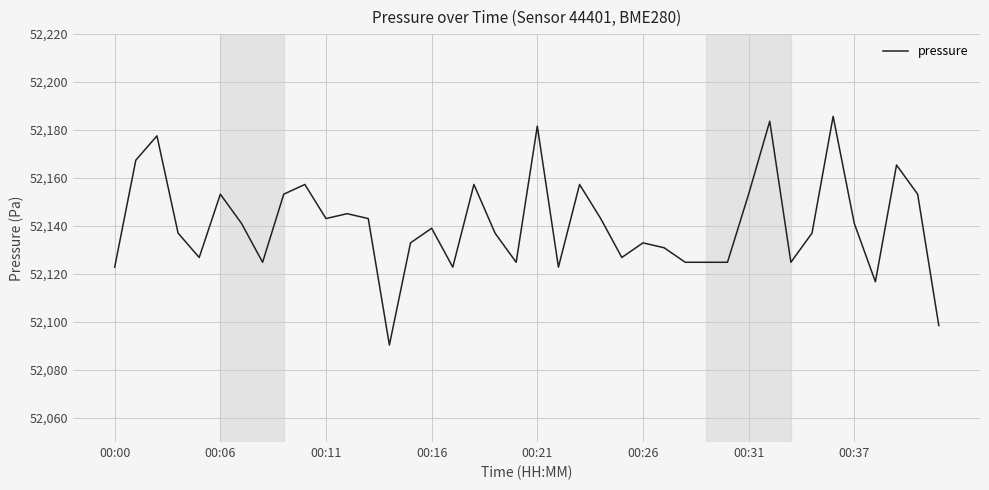

What is the difference between the maximum and minimum values?

95.3